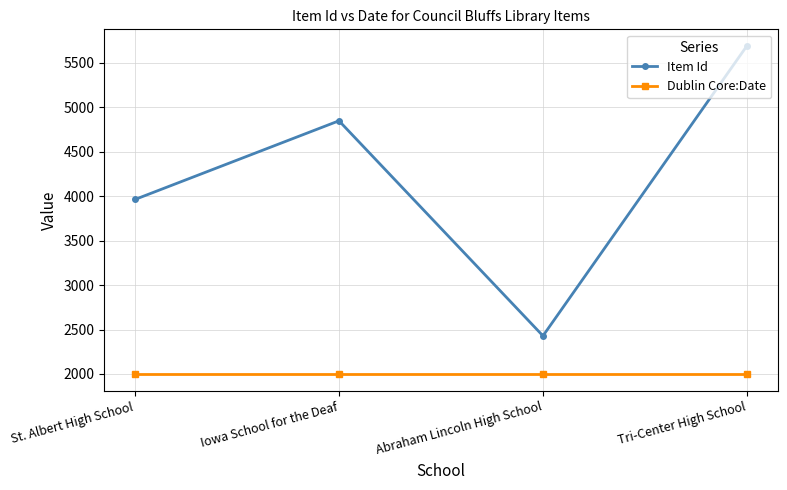

At how many categories does at least one series exceed 2501?

3